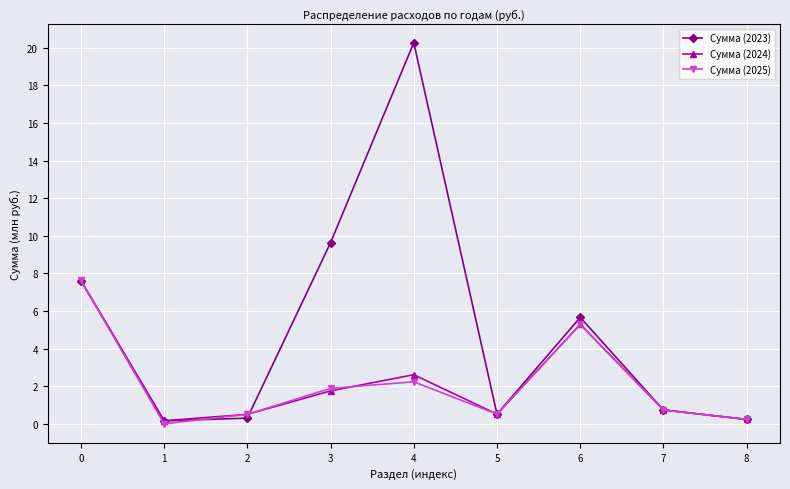

How many interior local valleys does the Сумма (2024) series have?

2